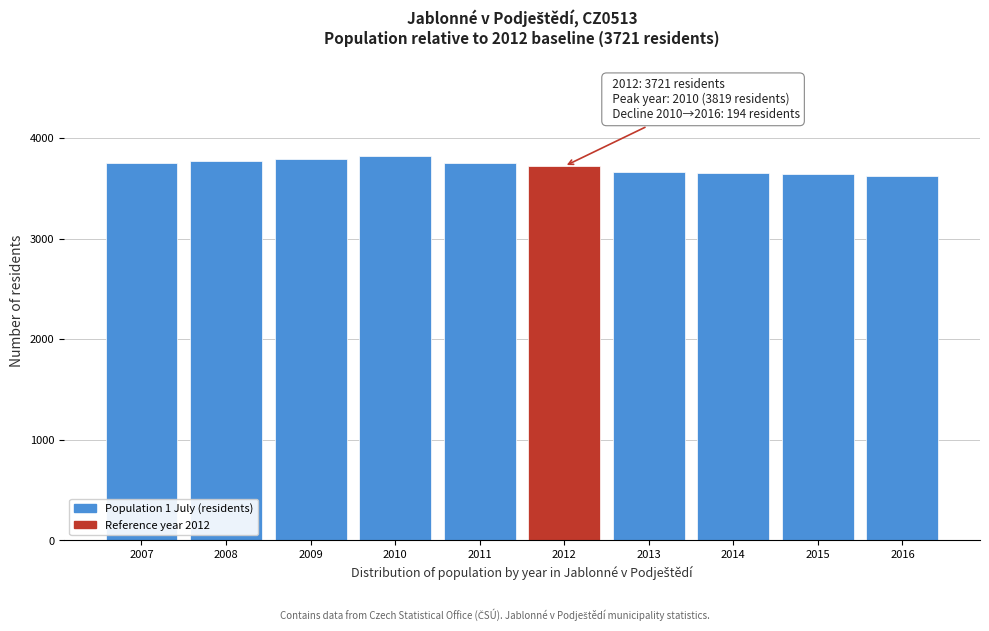

True or false: the data shows 1454 at 2016.

False